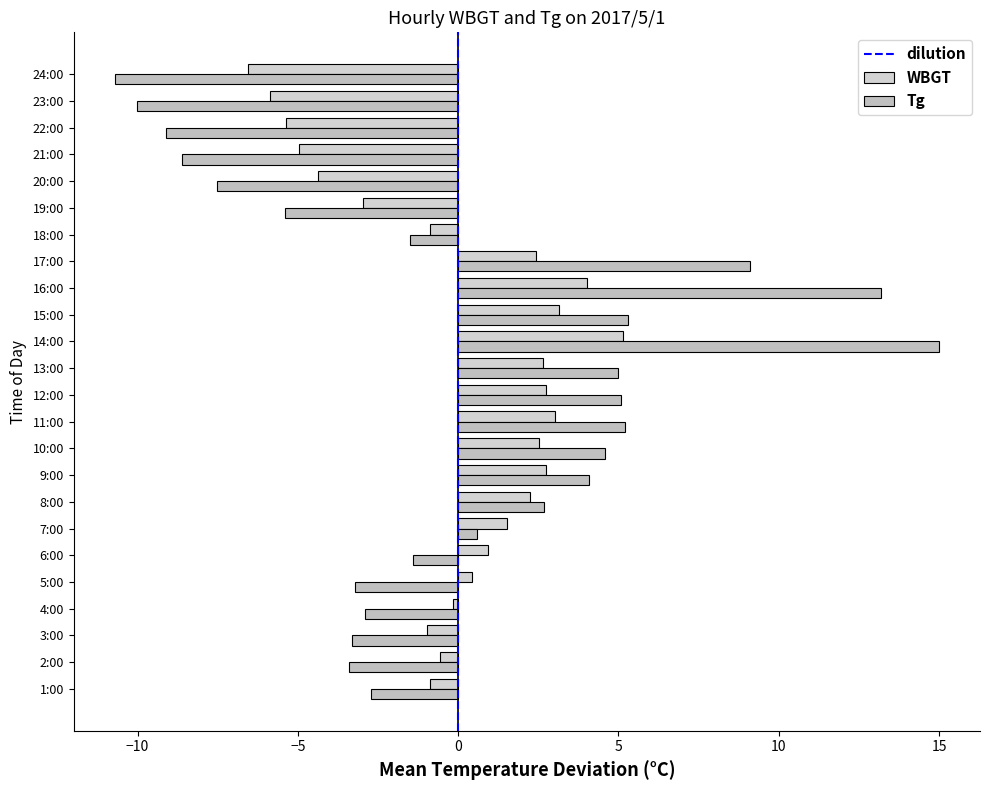

How many data points in Tg are above -1?

11